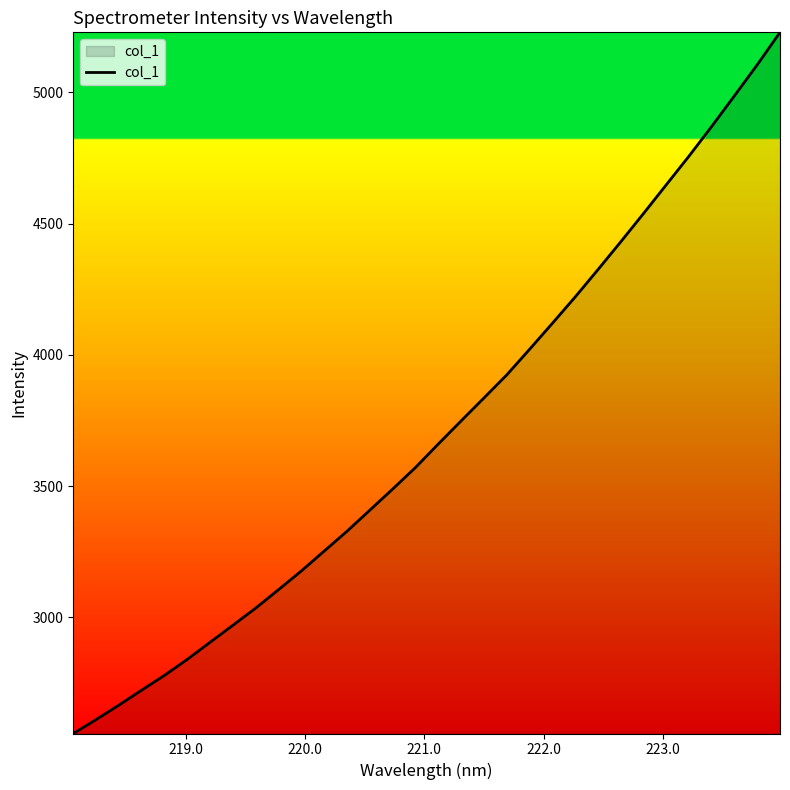

What is the minimum value shown in the chart?

2557.1